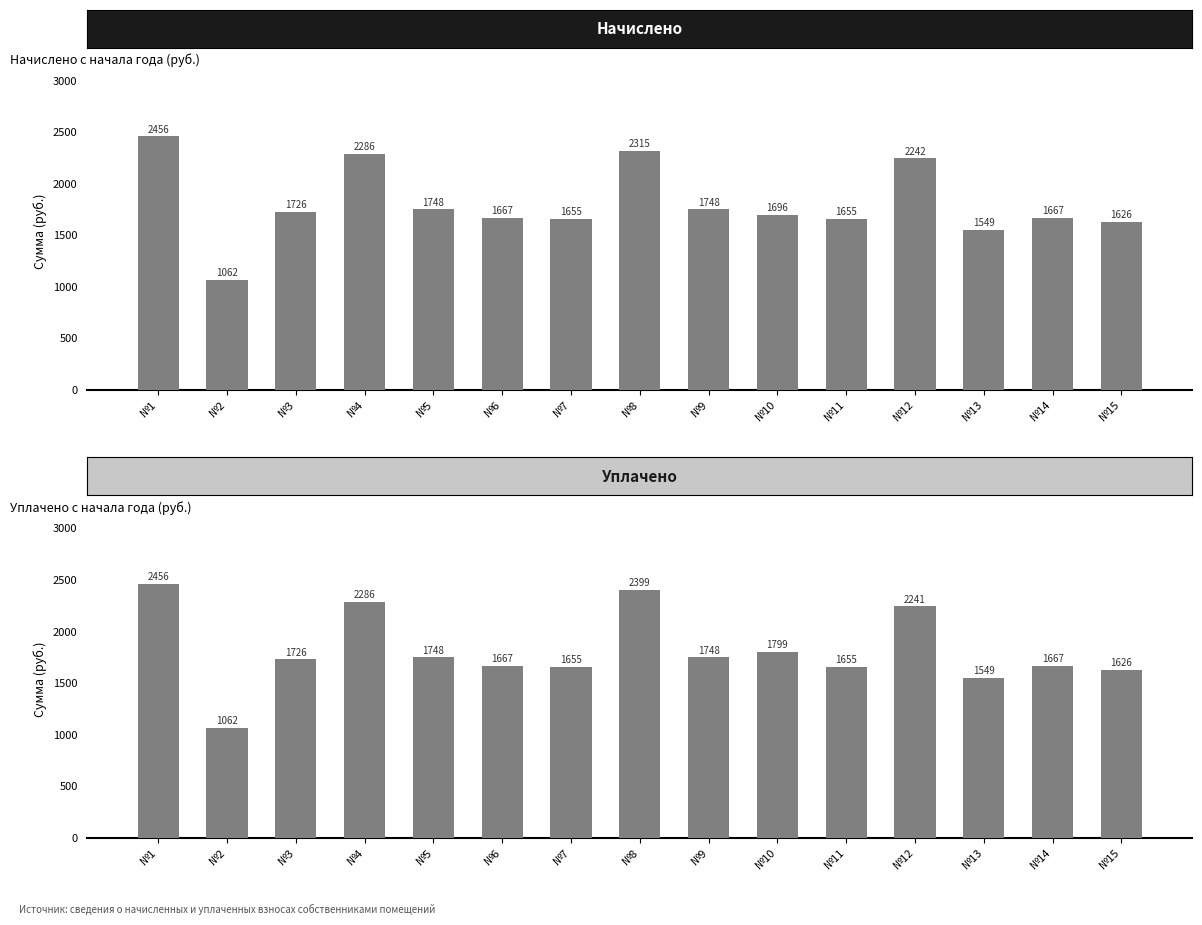

Which label corresponds to the smallest value in the chart?

№2